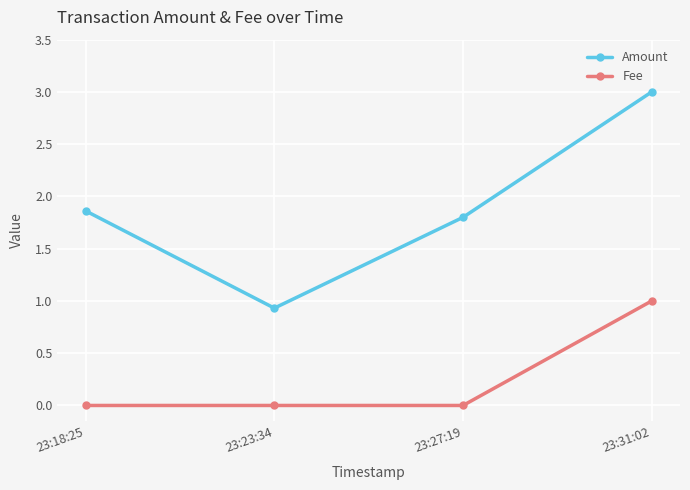

True or false: Fee and Amount intersect in this chart.

False